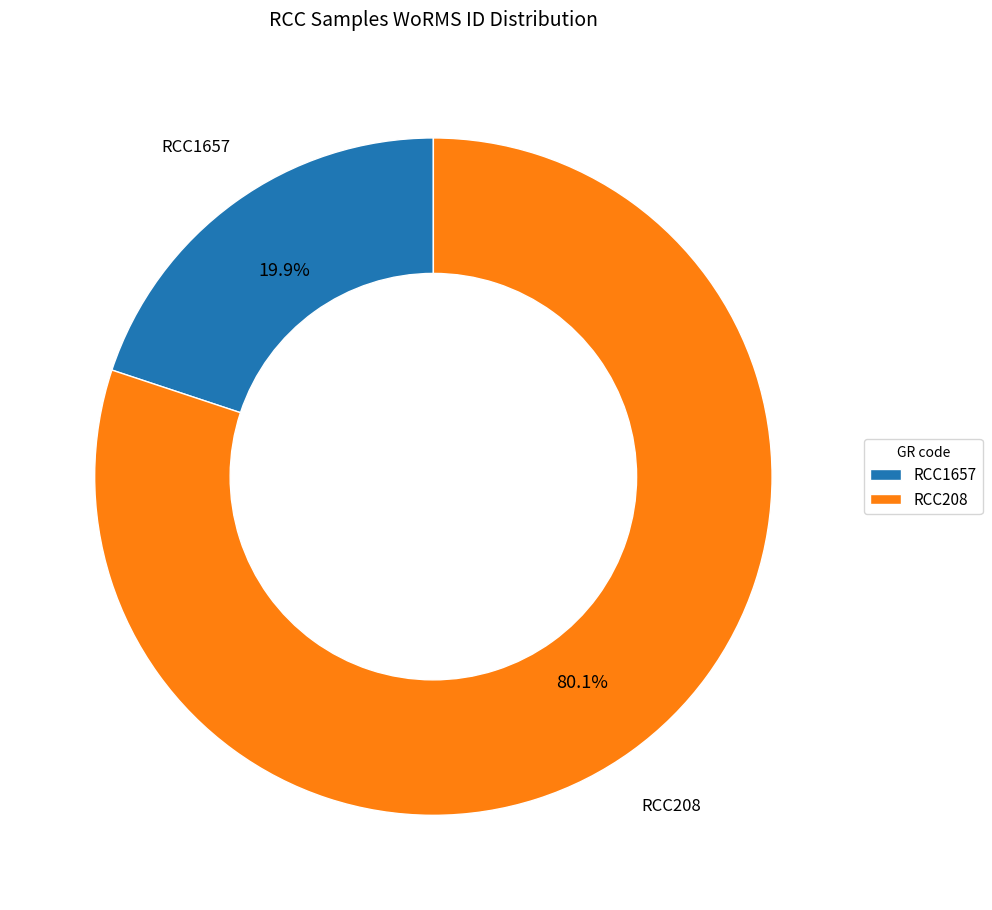

To the nearest percent, what is the combined percentage of RCC1657 and RCC208?

100%